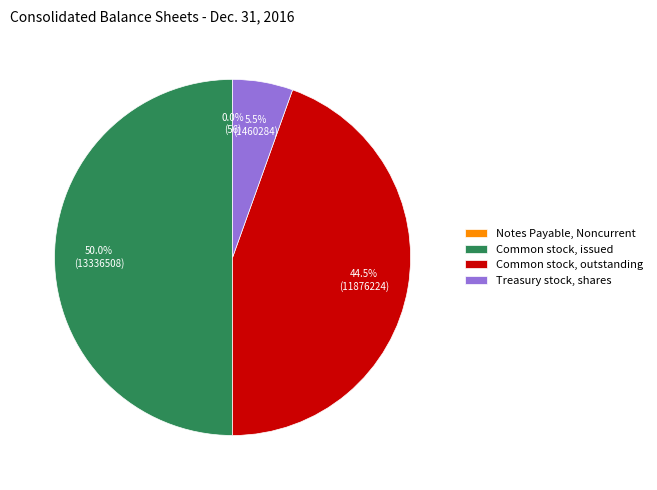

To the nearest percent, what is the difference between the largest and smallest slice percentages?

50%